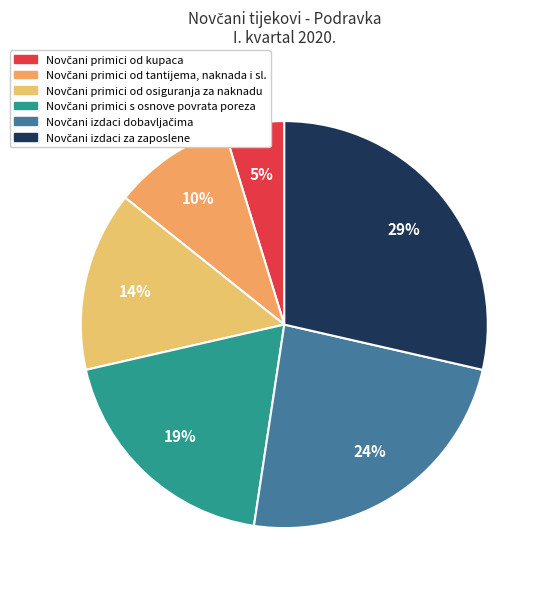

How many slices are in this pie chart?

6